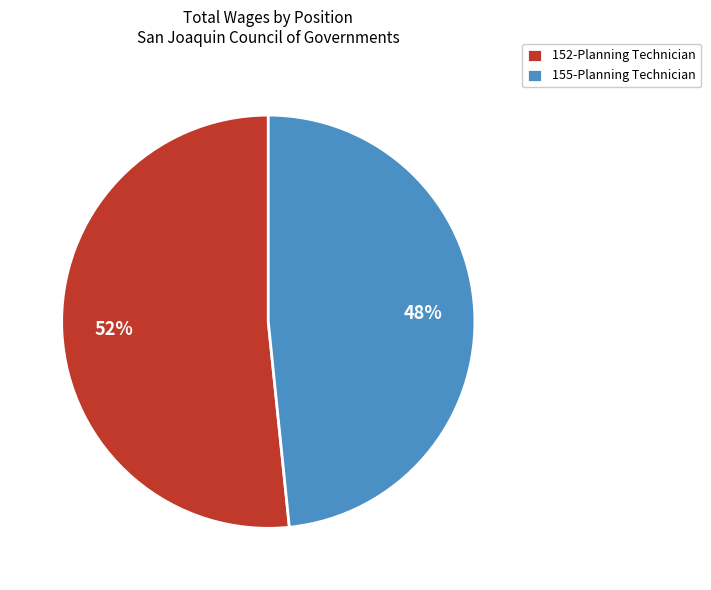

How many segments does this pie chart have?

2